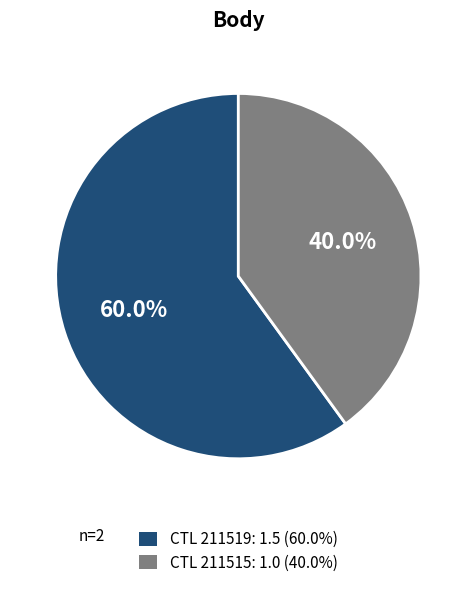

Which has a higher value, CTL 211515: 1.0 (40.0%) or CTL 211519: 1.5 (60.0%)?

CTL 211519: 1.5 (60.0%)